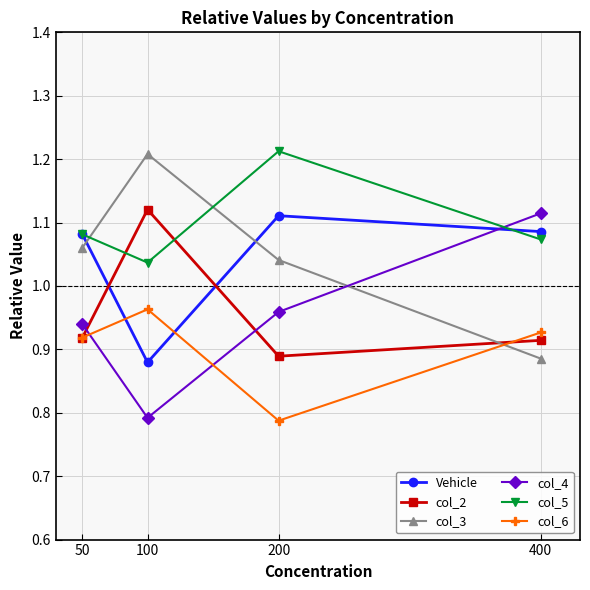

At how many categories does at least one series exceed 1?

4